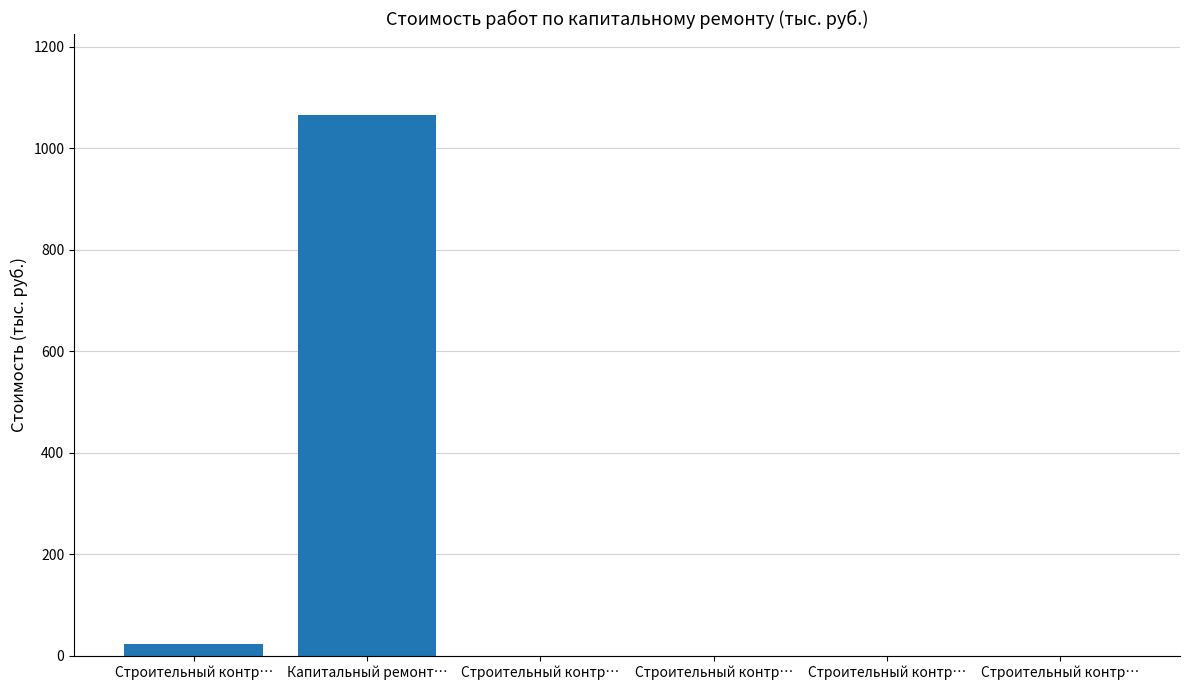

Read the value at Строительный контр….

22.3